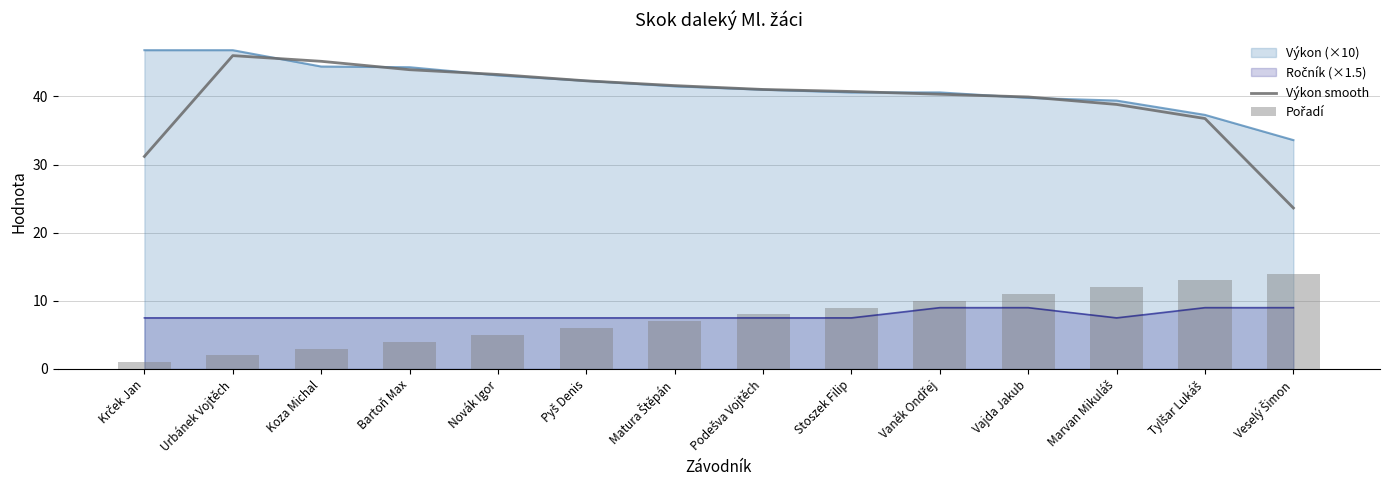

What is the minimum value for Pořadí?

1.0